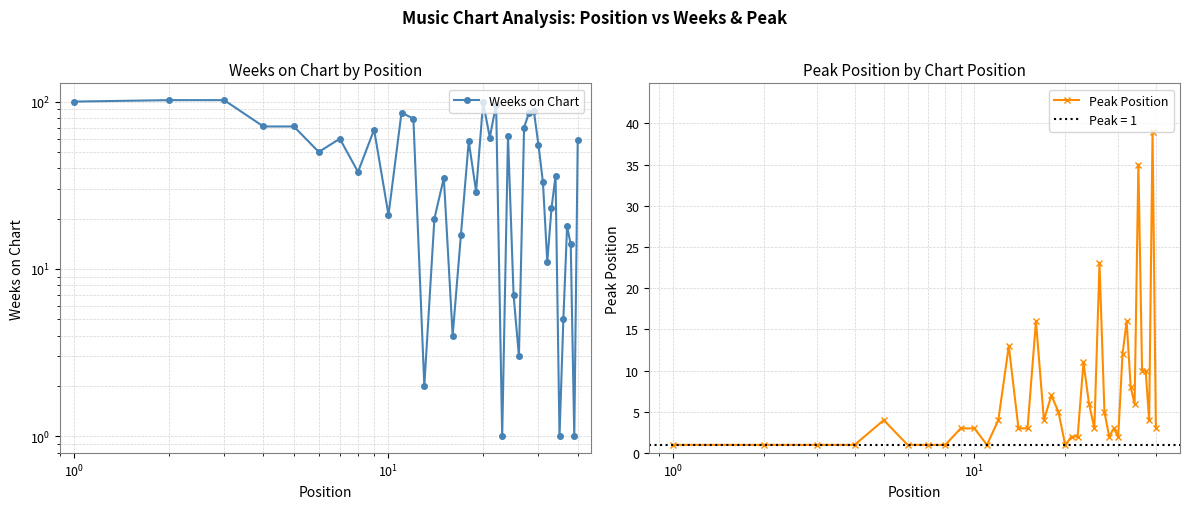

How many data points does each series have?

40